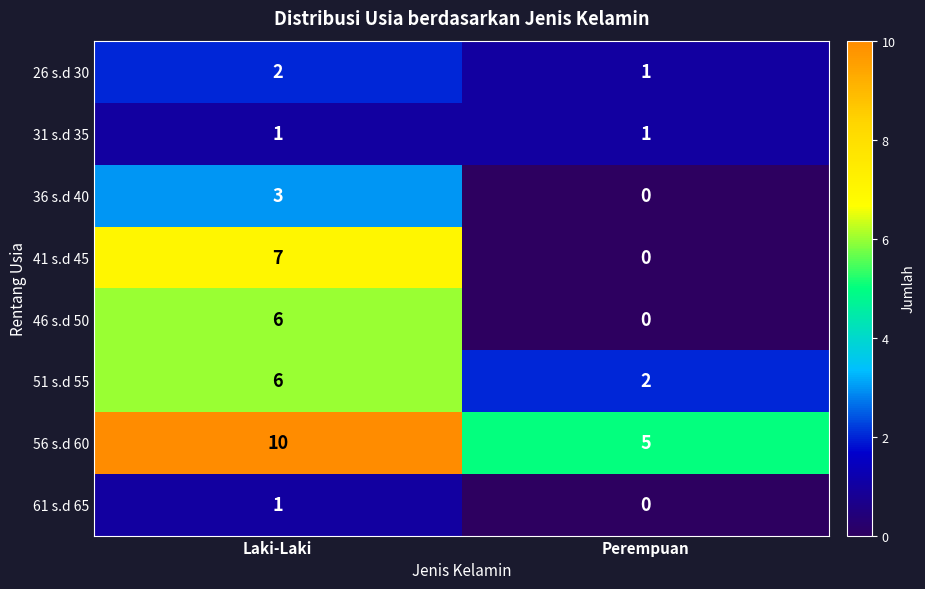

What is the sum of the 56 s.d 60 values at Perempuan and Laki-Laki?

15